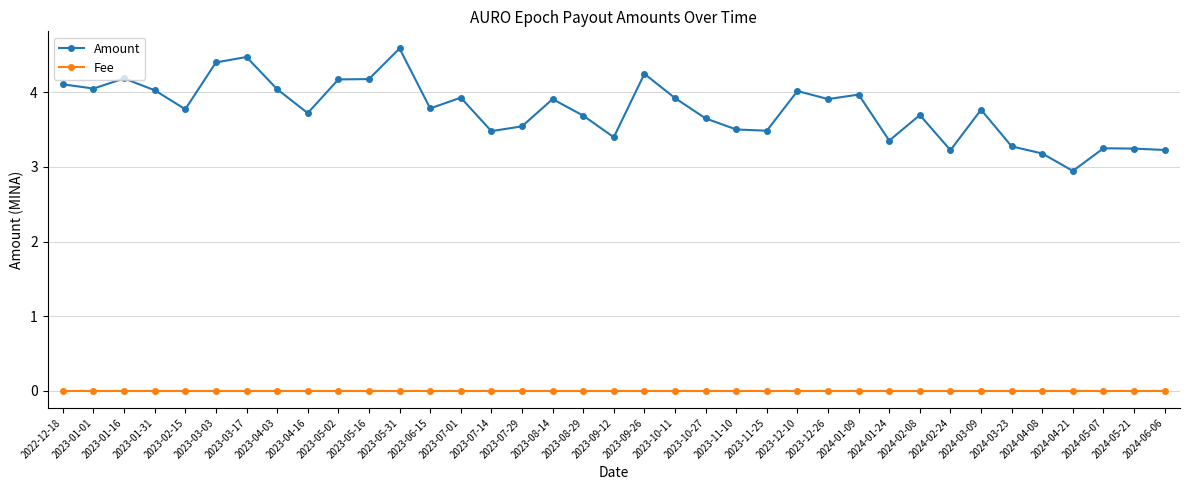

At which category is the sum across all series the highest?

2023-05-31